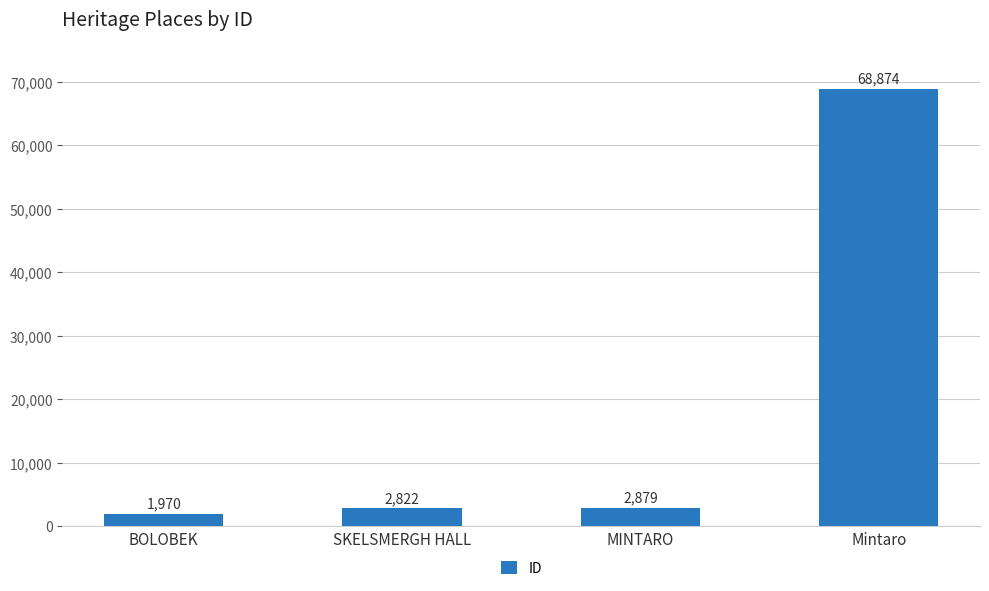

What is the label of the 4th bar from the right?

BOLOBEK